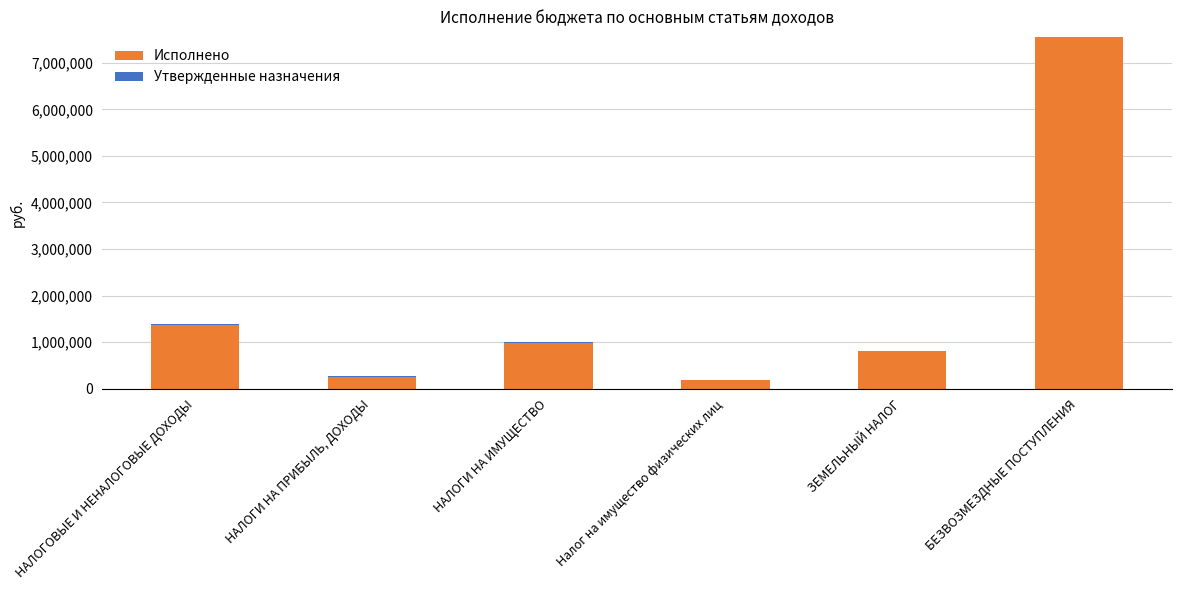

Reading left to right, what are all the values shown in this chart?

Исполнено: 1371115.0	259847.2	993445.7	187028.0	806417.7	7558000.0
Утвержденные назначения: 9085.0	13552.8	-3445.7	2972.0	-6417.7	0.0